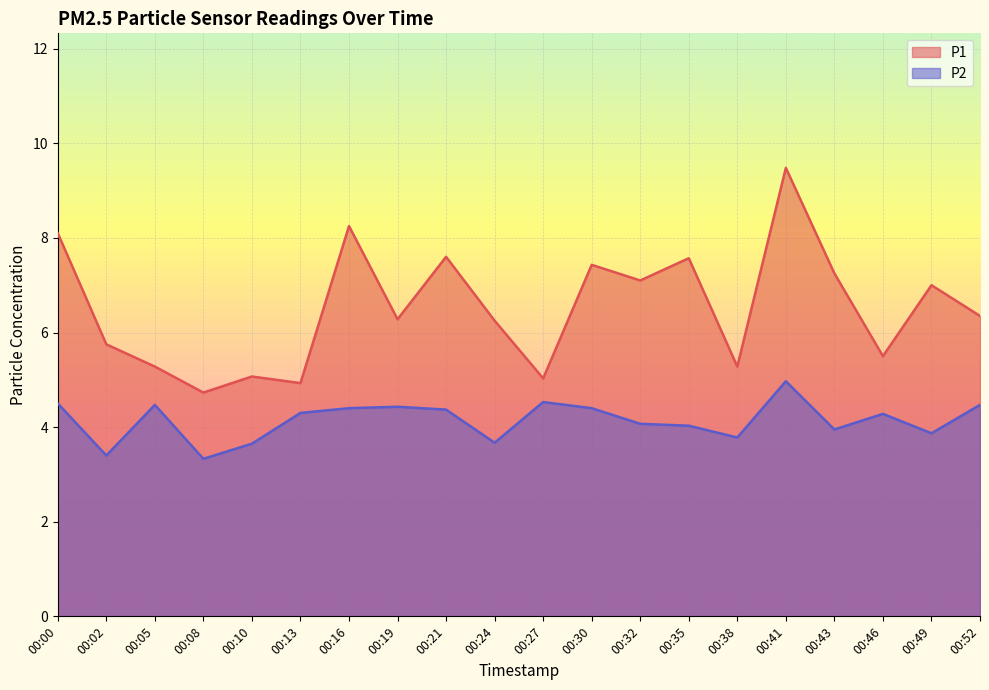

List the series in order of their peak value, lowest first.

P2, P1